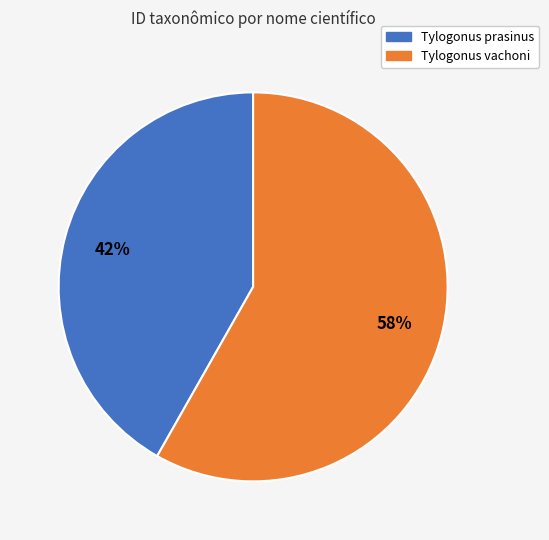

To the nearest percent, what is the combined percentage of Tylogonus vachoni and Tylogonus prasinus?

100%